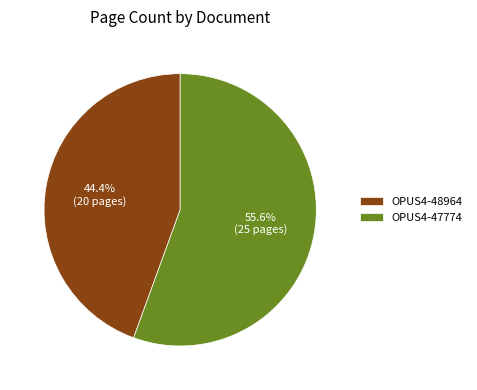

True or false: OPUS4-47774 accounts for 56% of the total.

True